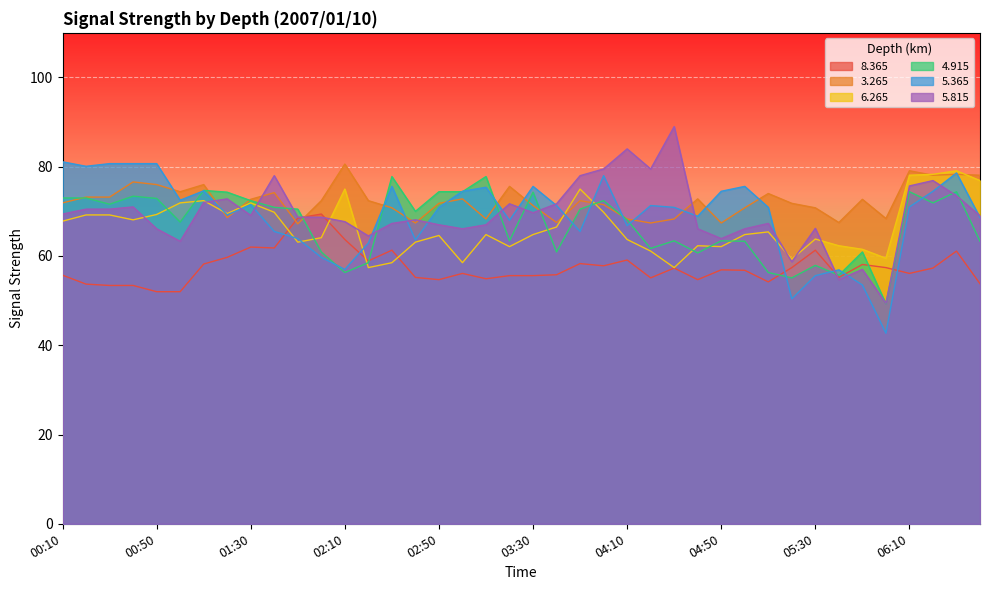

Reading left to right, list all the values displayed in this chart.

  8.365: 55.7	53.7	53.4	53.4	52.0	52.0	58.2	59.7	62.0	61.8	68.5	69.4	63.7	58.9	61.3	55.2	54.7	56.1	54.9	55.6	55.6	55.8	58.3	57.8	59.1	55.1	57.3	54.7	56.9	56.8	54.2	57.4	61.3	55.2	58.1	57.4	56.1	57.3	61.1	53.8
  3.265: 71.9	73.2	73.2	76.6	76.0	74.4	76.0	68.6	72.7	74.2	67.2	72.4	80.6	72.4	70.8	67.4	71.8	72.8	68.3	75.6	71.3	67.5	72.4	71.5	68.3	67.4	68.3	72.8	67.4	70.8	74.0	71.8	70.8	67.5	72.7	68.4	79.1	78.1	78.3	78.1
  6.265: 67.8	69.2	69.2	68.1	69.3	71.9	72.4	69.5	71.9	69.8	63.1	64.1	75.0	57.4	58.5	63.1	64.6	58.5	64.8	62.1	64.8	66.5	75.0	69.8	63.7	61.1	57.4	62.3	62.1	64.8	65.4	59.3	63.8	62.3	61.5	59.5	78.1	78.3	79.1	76.9
  4.915: 73.0	73.0	71.6	73.4	72.9	67.6	74.7	74.3	72.4	70.9	70.5	60.9	56.3	58.5	77.8	70.0	74.4	74.4	77.8	63.4	74.3	60.9	70.5	72.4	68.1	61.7	63.4	60.7	63.4	63.3	56.3	55.1	57.9	55.7	60.9	49.3	74.4	71.9	74.4	63.3
  5.365: 81.1	80.1	80.7	80.7	80.7	72.5	74.6	69.2	71.5	65.5	63.9	59.7	57.0	62.9	75.6	63.6	70.9	74.5	75.4	68.0	75.6	71.3	65.5	78.0	66.8	71.3	70.9	68.9	74.5	75.6	70.9	50.4	55.6	56.9	53.5	42.7	71.0	74.5	78.6	68.6
  5.815: 69.4	70.5	70.5	71.0	66.1	63.3	72.0	72.8	69.1	78.0	68.7	68.7	67.7	64.5	67.3	68.1	67.0	66.1	67.0	71.7	69.7	71.7	78.0	79.5	84.0	79.5	89.0	66.1	63.9	66.1	67.3	58.7	66.2	54.7	57.0	49.4	75.7	76.9	73.5	69.0